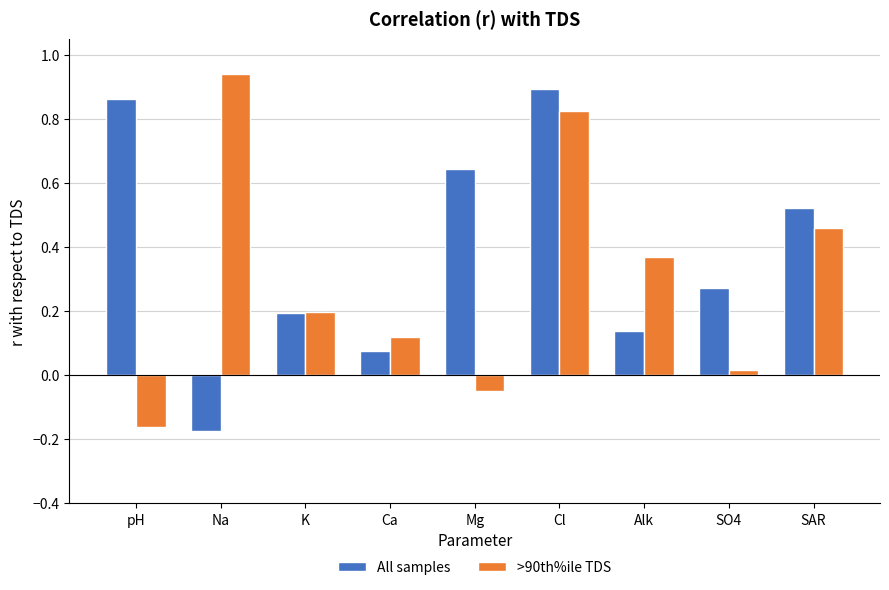

What is the sum of the >90th%ile TDS values at Cl and pH?

0.7